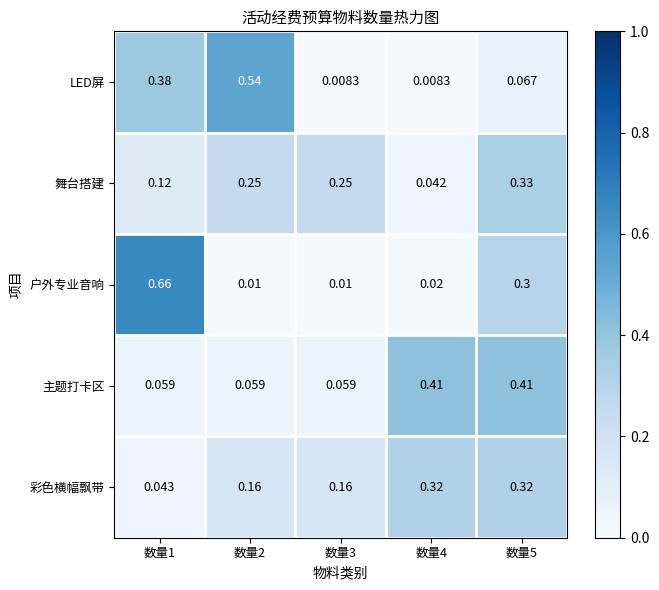

Is the value of LED屏 at 数量5 greater than the value of 户外专业音响 at 数量5?

No